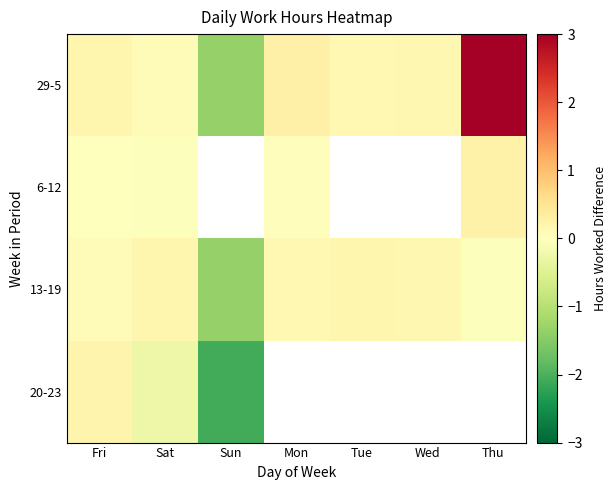

At Fri, list the series in order from largest to smallest.

20-23, 29-5, 13-19, 6-12